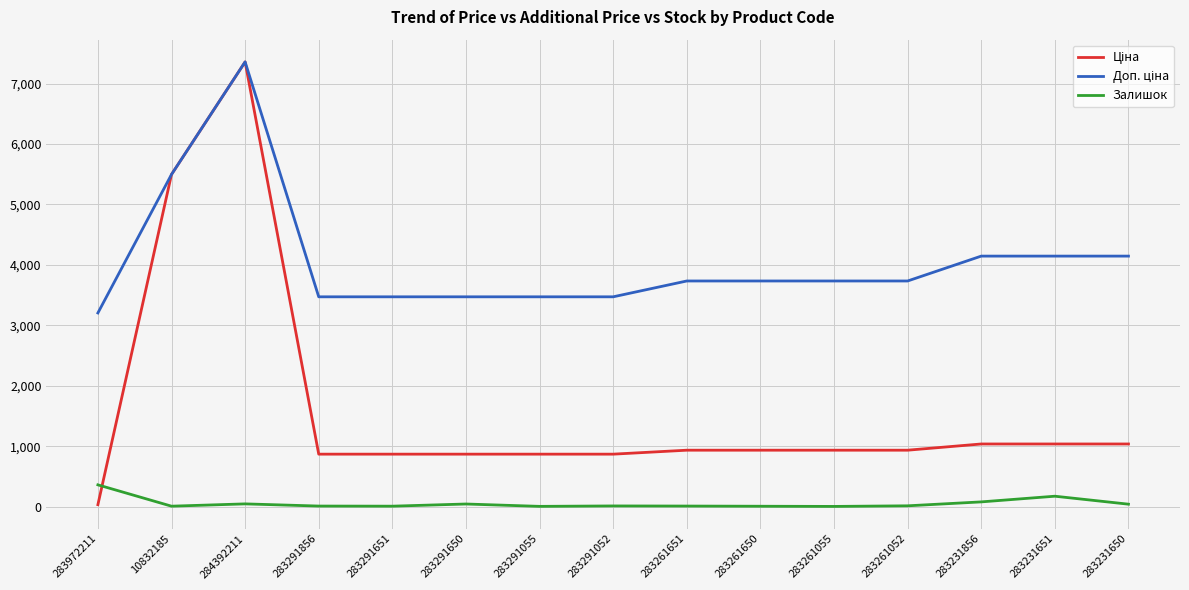

What is the greatest value displayed?

7360.2